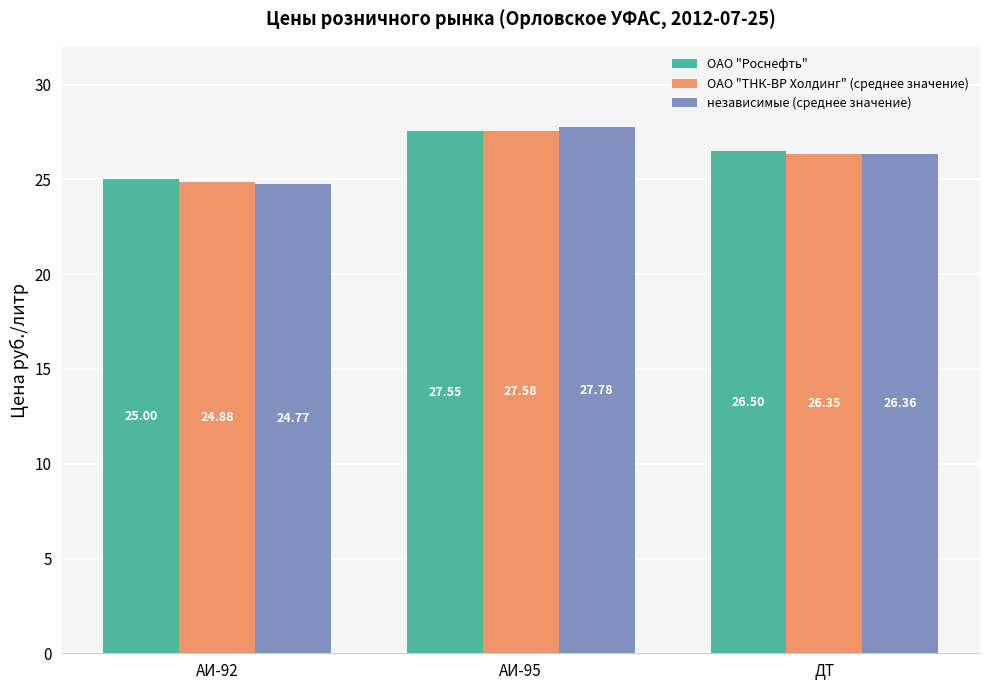

Rank the series by their average value, from lowest to highest.

ОАО "ТНК-ВР Холдинг" (среднее значение), независимые (среднее значение), ОАО "Роснефть"